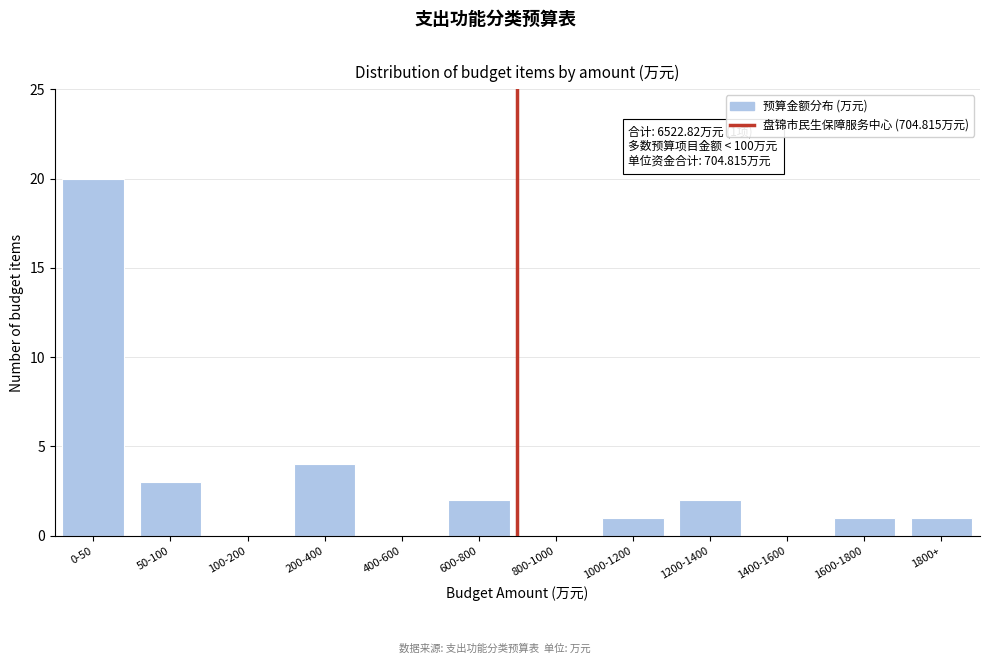

Reading left to right, list all the values displayed in this chart.

0-50=20	50-100=3	100-200=0	200-400=4	400-600=0	600-800=2	800-1000=0	1000-1200=1	1200-1400=2	1400-1600=0	1600-1800=1	1800+=1